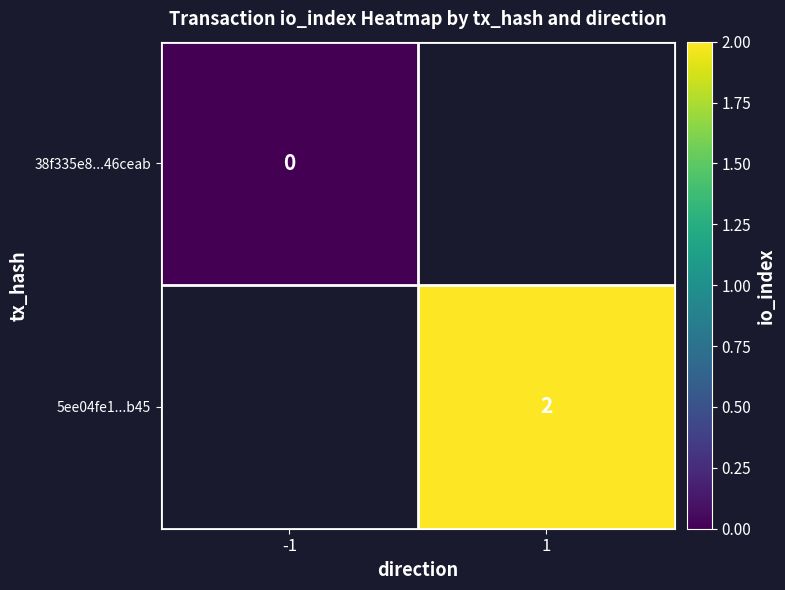

Is it true that 5ee04fe1...b45 equals 2 at 1?

True